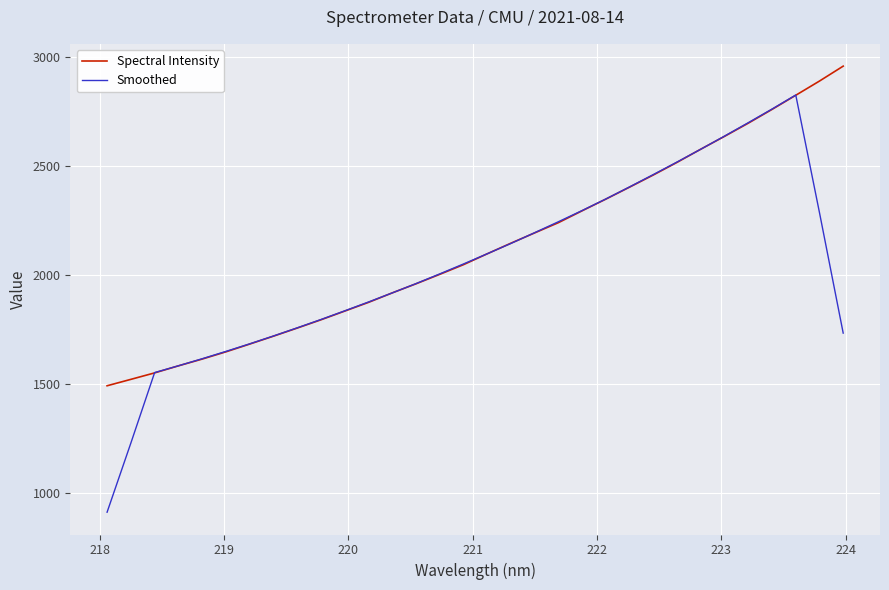

What is the maximum value for Spectral Intensity?

2959.6